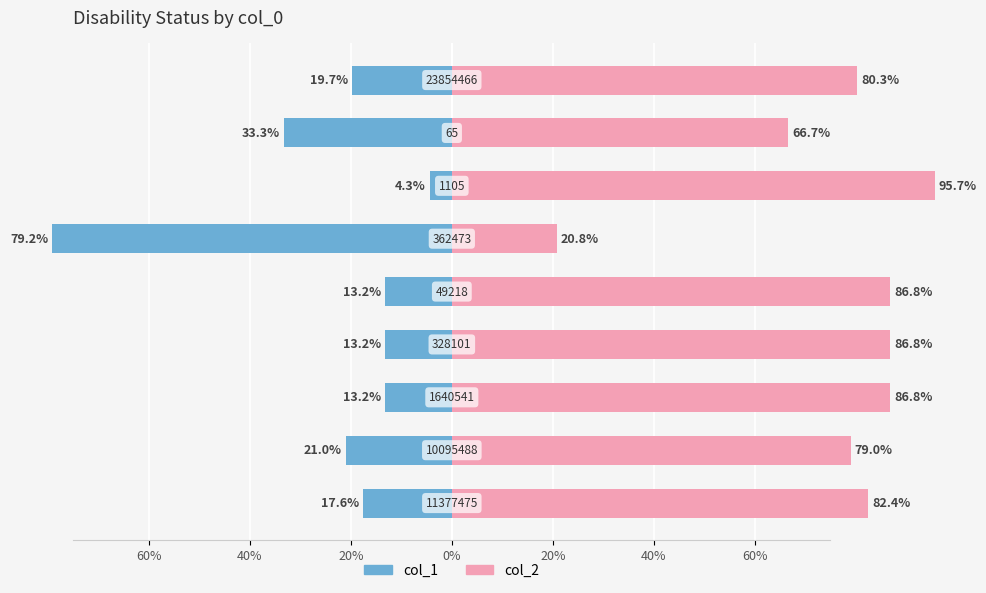

Reading left to right, transcribe all the data shown in this chart.

col_1: -17.6	-21.0	-13.2	-13.2	-13.2	-79.2	-4.3	-33.3	-19.7
col_2: 82.4	79.0	86.8	86.8	86.8	20.8	95.7	66.7	80.3